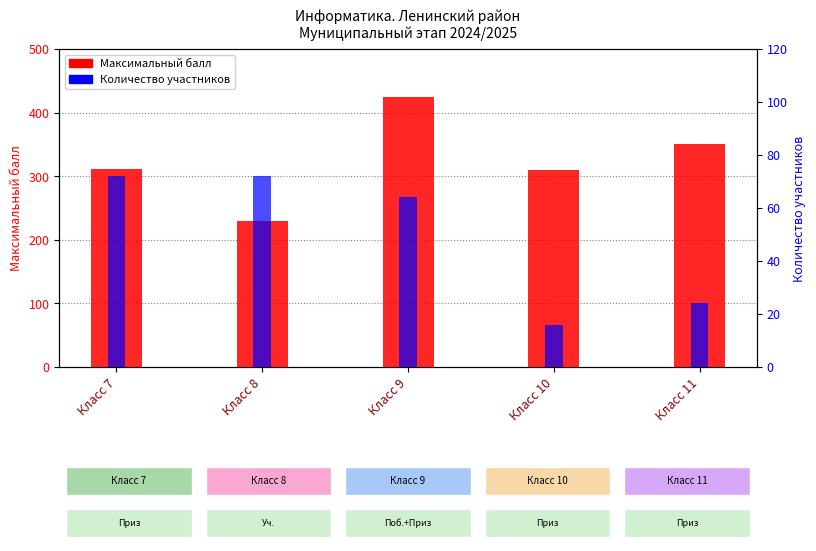

The Максимальный балл series shows 312 at Класс 7. True or false?

True